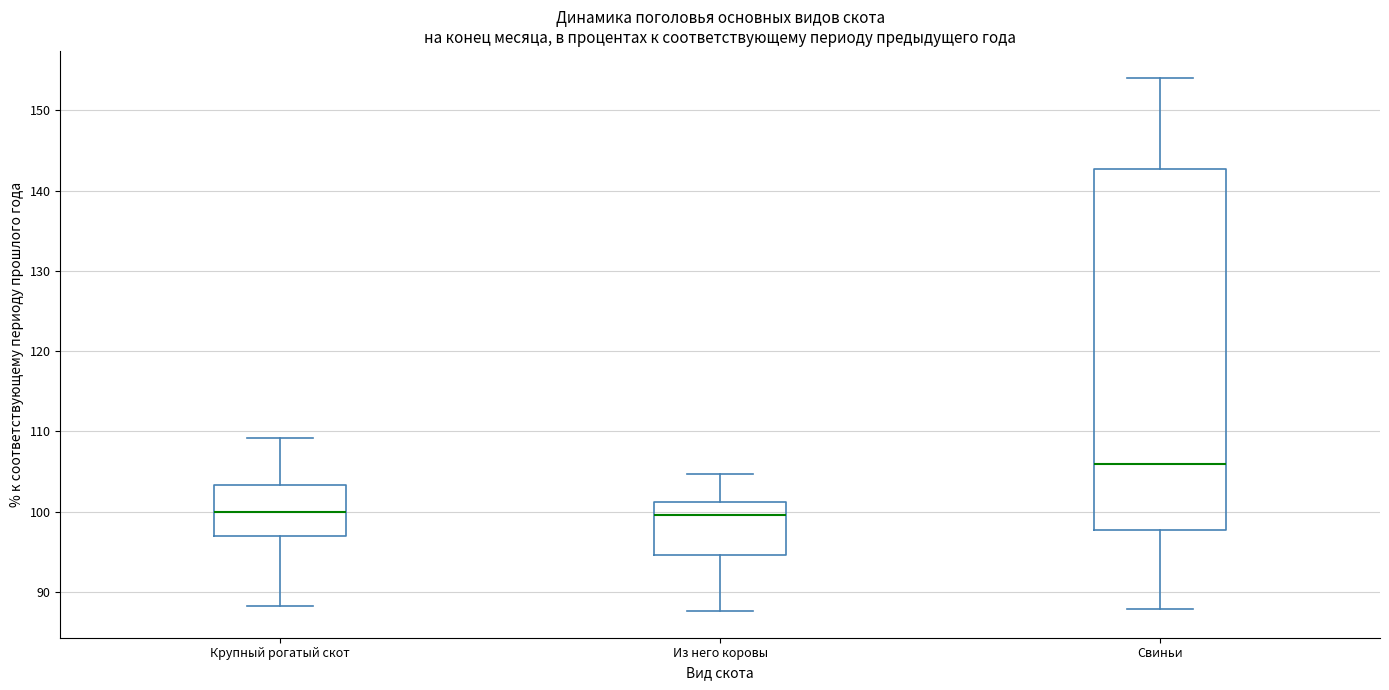

Reading left to right, transcribe this box plot: for each box, give where its median line is, the range the box spans, and where its two whiskers end, as read against the y-axis. The values are not printed on the chart, so give them approximately, as read against the axis.

Крупный рогатый скот: median 100, box 97 to 103, whiskers 88 to 109
Из него коровы: median 100, box 95 to 101, whiskers 88 to 105
Свиньи: median 106, box 98 to 143, whiskers 88 to 154